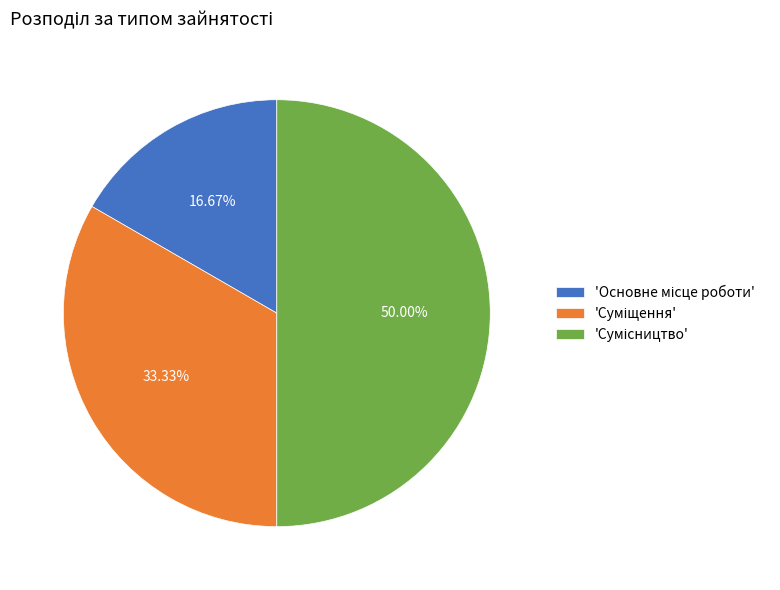

To the nearest percent, what is the average slice percentage?

33%